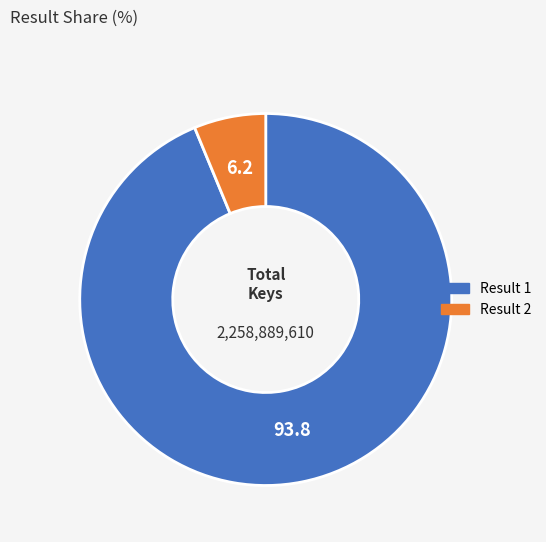

Count the number of slices in the pie.

2